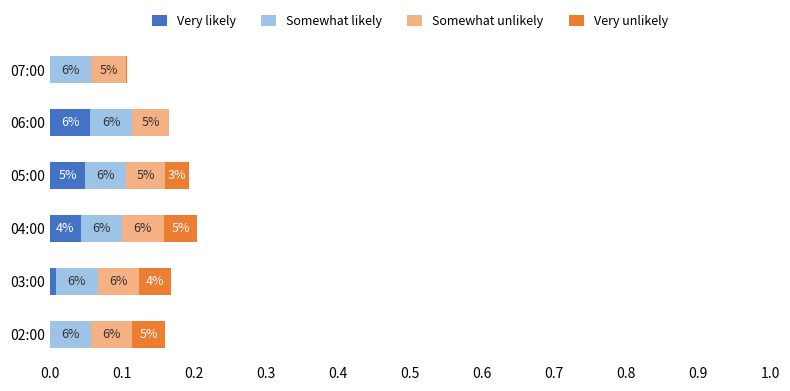

What are all the series names shown in the legend?

Very likely, Somewhat likely, Somewhat unlikely, Very unlikely